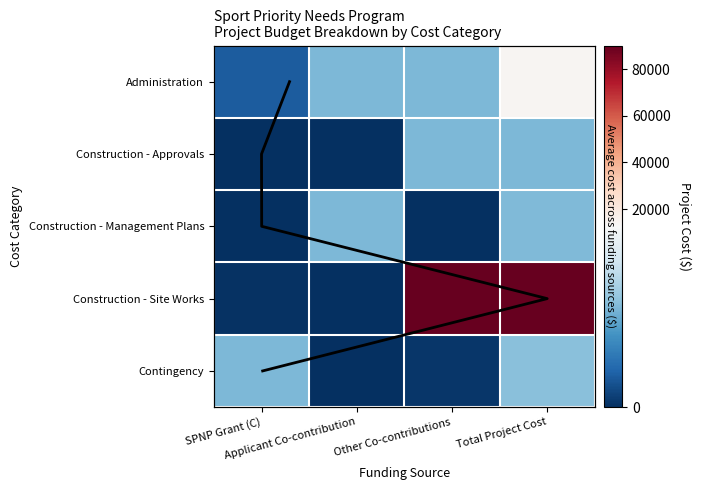

Rank the series at SPNP Grant (C) from highest to lowest value.

Contingency, Administration, Construction - Site Works, Construction - Management Plans, Construction - Approvals